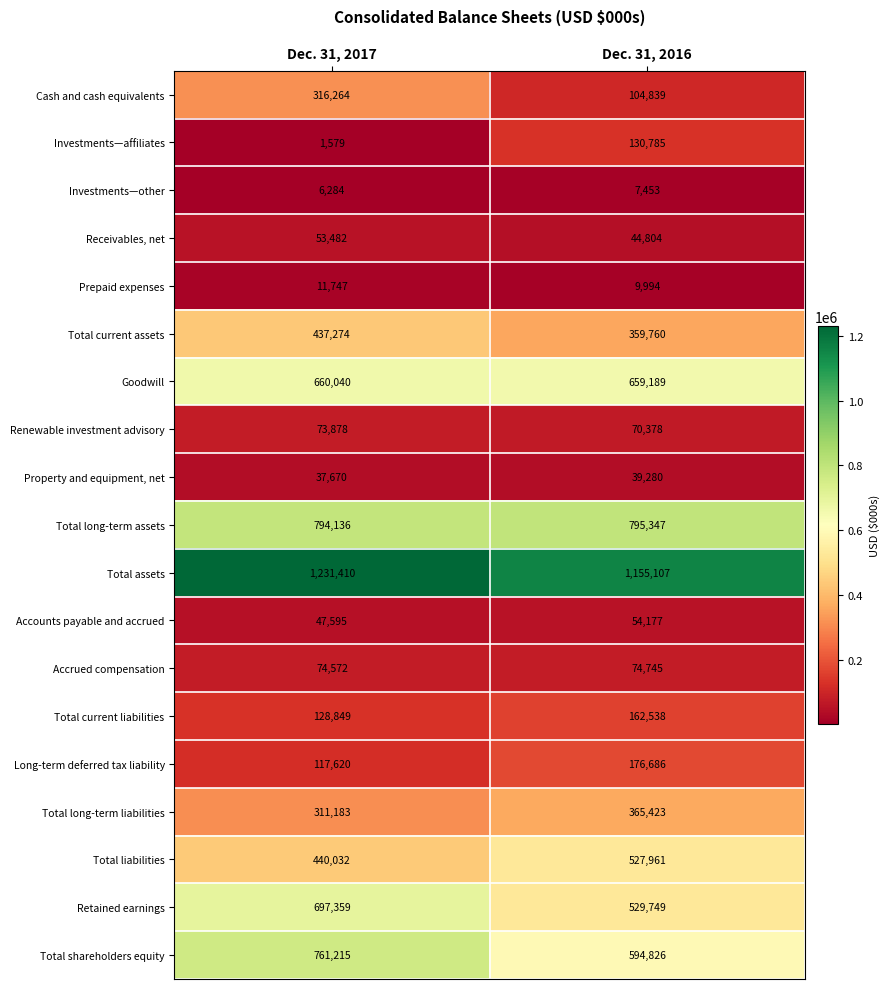

Where is Property and equipment, net nearest to the value 38475?

Dec. 31, 2017